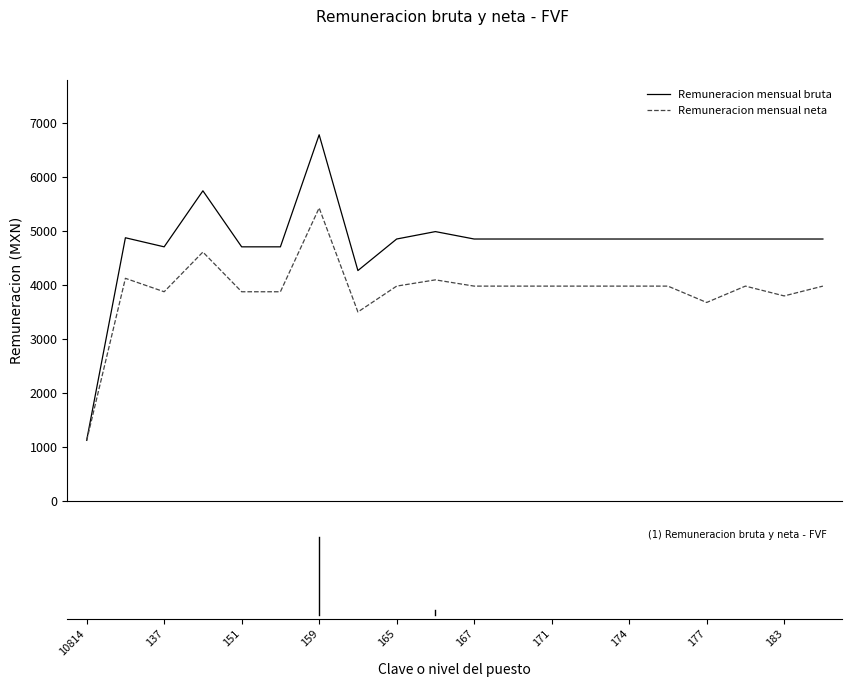

Which series has the widest spread of values?

Remuneracion mensual bruta